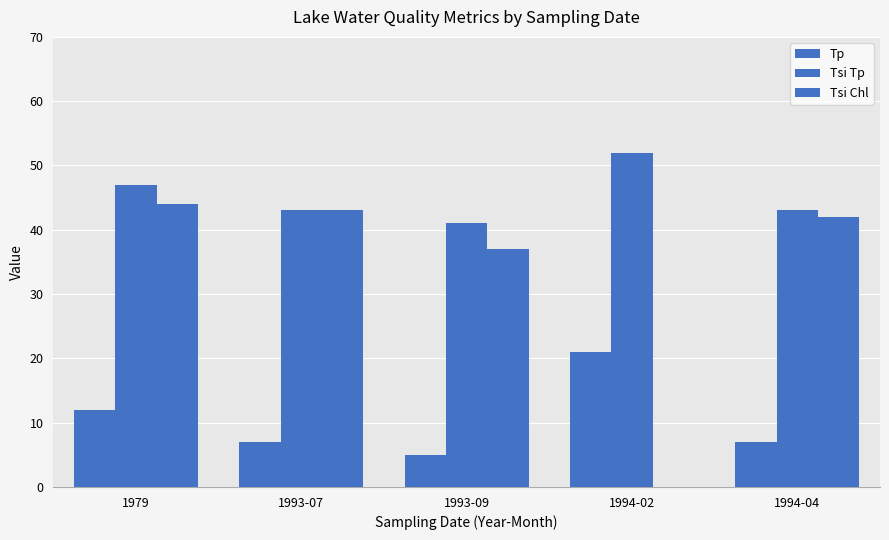

Rank the series by their average value, from highest to lowest.

Tsi Tp, Tsi Chl, Tp